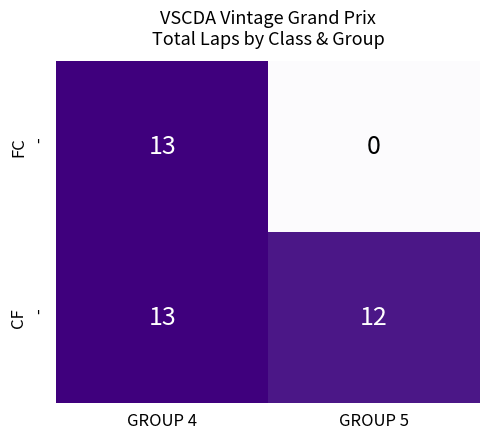

Which category has the lowest value across all series?

GROUP 5